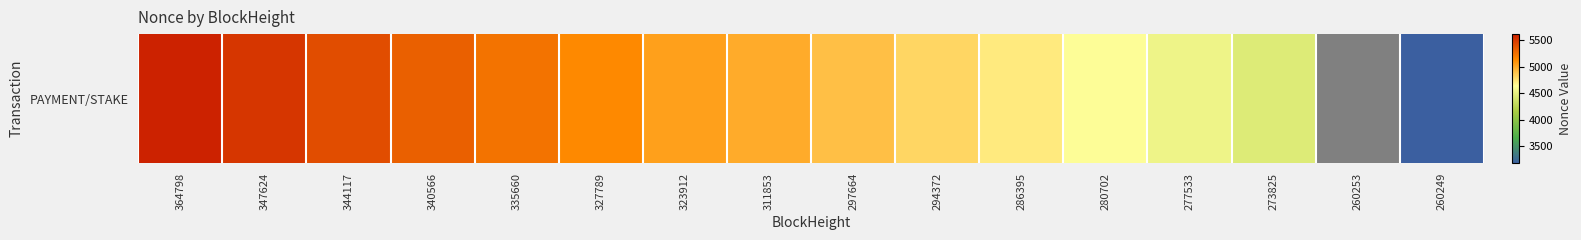

Which label corresponds to the smallest value in the chart?

260253